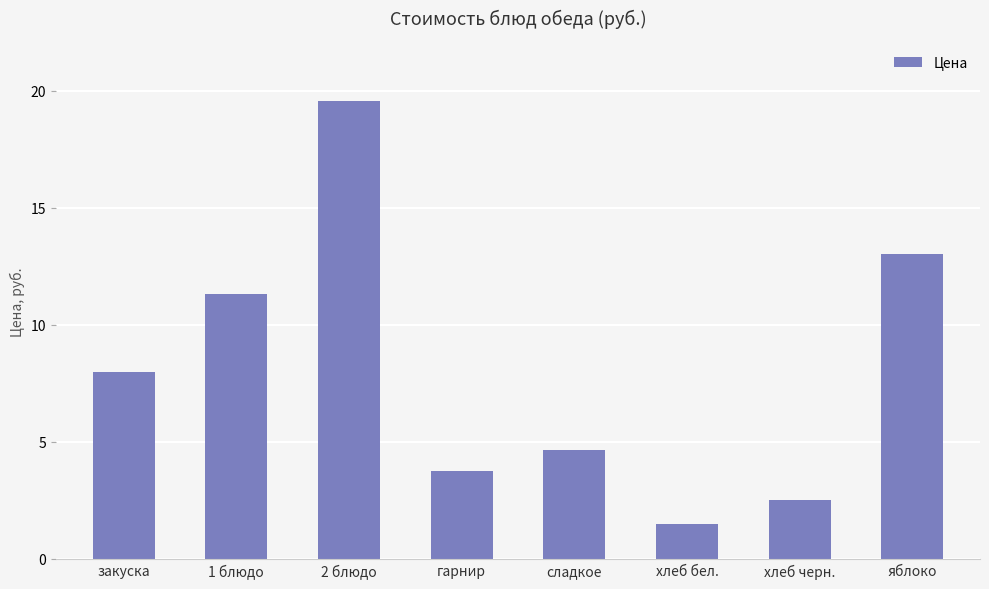

What is the label of the 3rd bar from the right?

хлеб бел.